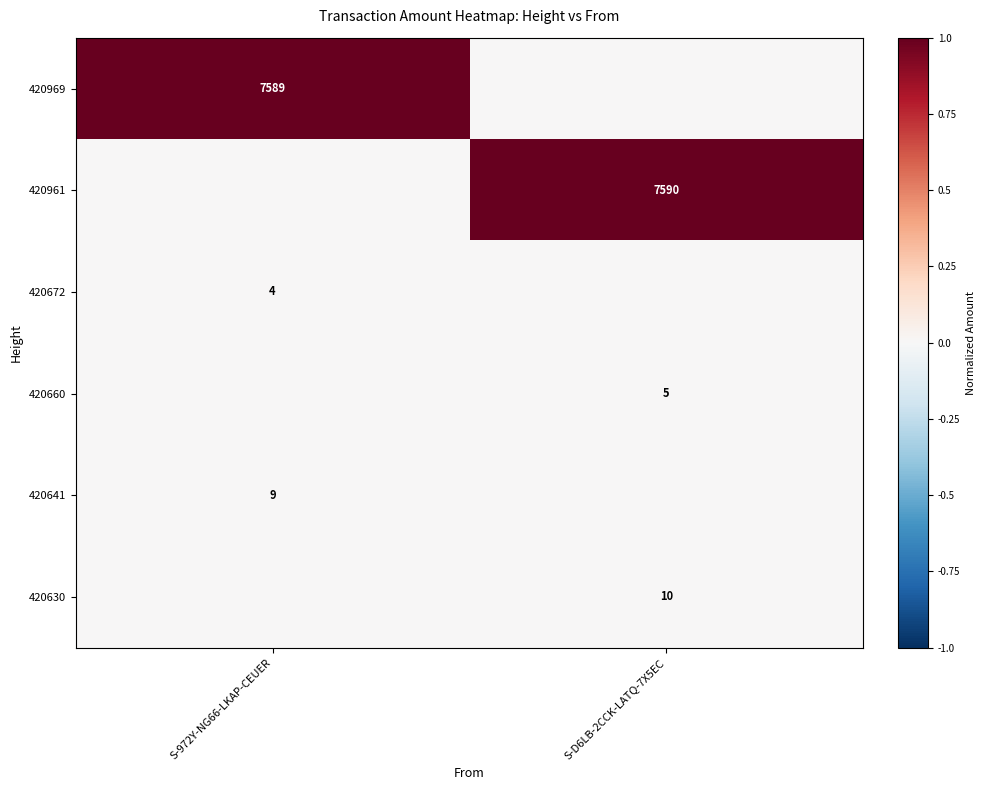

Is the value of 420660 at S-D6LB-2CCK-LATQ-7X5EC greater than the value of 420961 at S-D6LB-2CCK-LATQ-7X5EC?

No